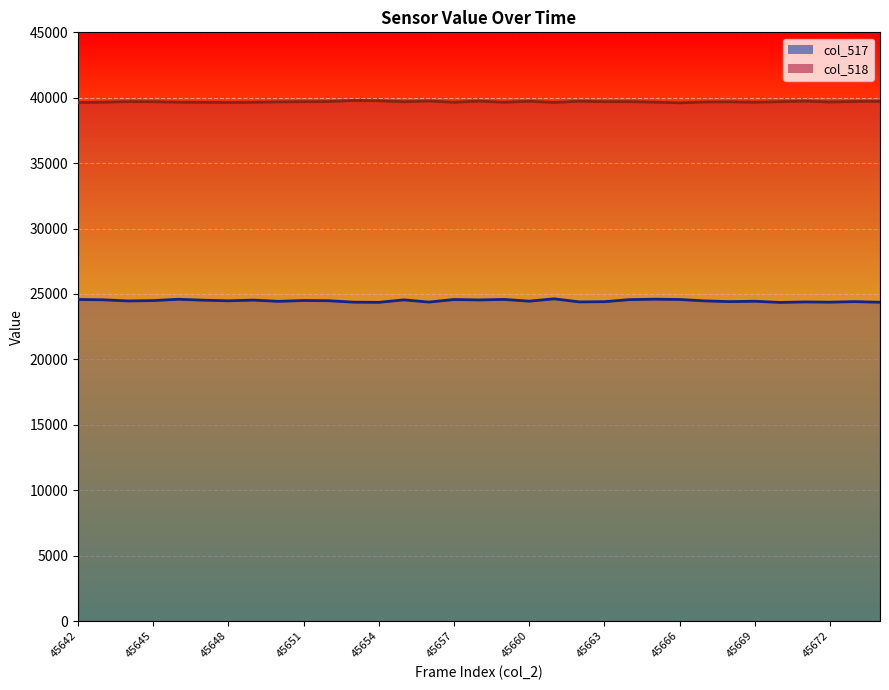

What is the value of the col_517 point at the 21st from the left?

24396